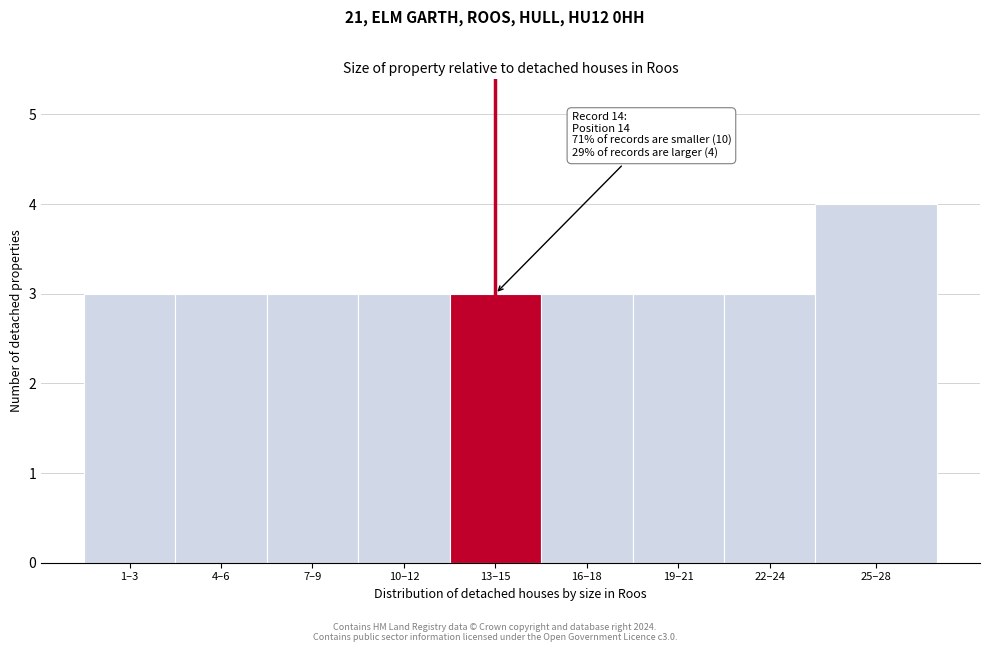

Reading left to right, extract all data points from this chart.

1–3=3	4–6=3	7–9=3	10–12=3	13–15=3	16–18=3	19–21=3	22–24=3	25–28=4